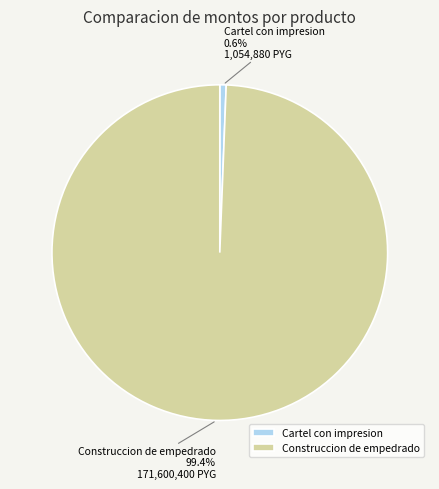

Is there a majority slice in this chart?

Yes